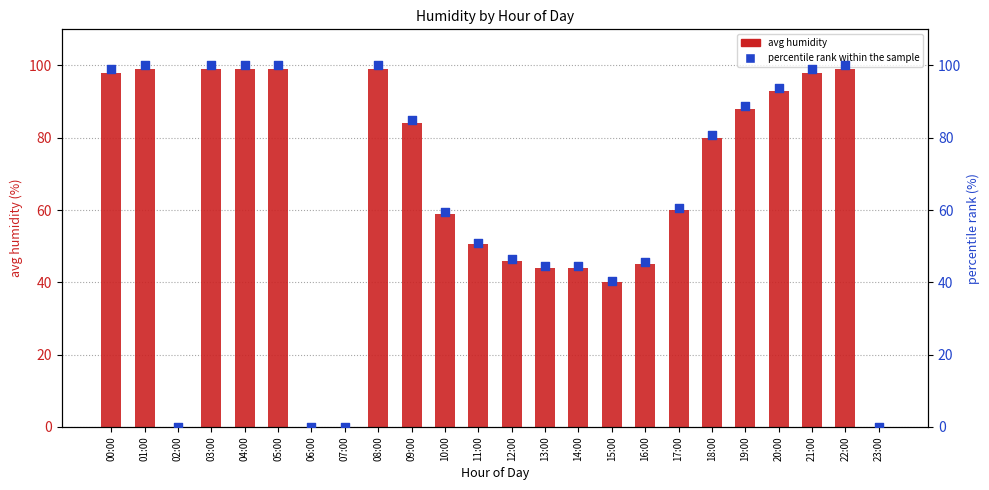

Which series has the largest Y range (max minus min)?

percentile rank within the sample